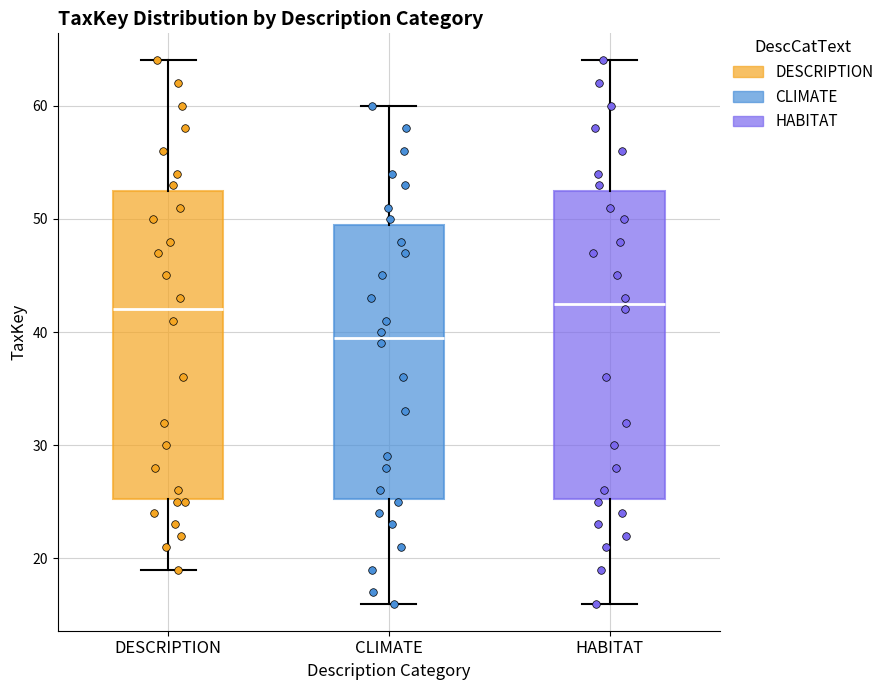

Where is the upper edge of the box for CLIMATE on the y-axis? The values are not printed on the chart, so give them approximately, as read against the axis.

50